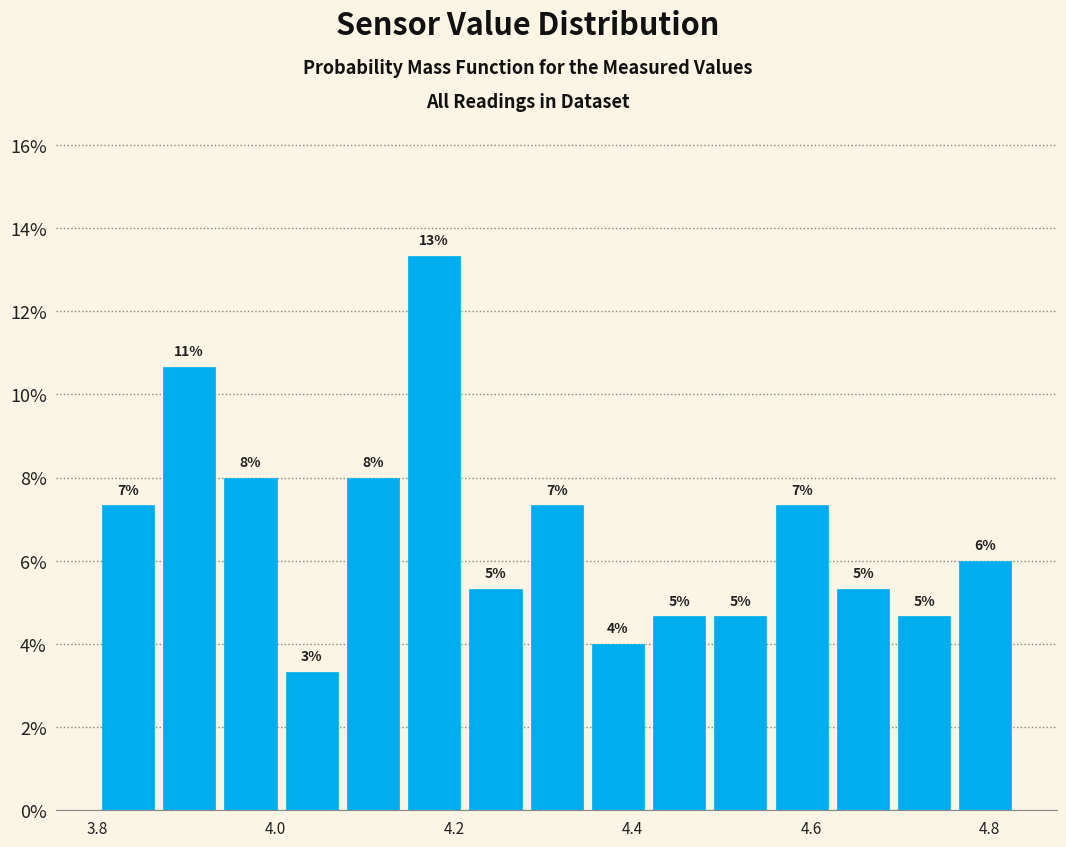

Read against the x-axis, roughly where is the centre of the tallest bar?

4.18